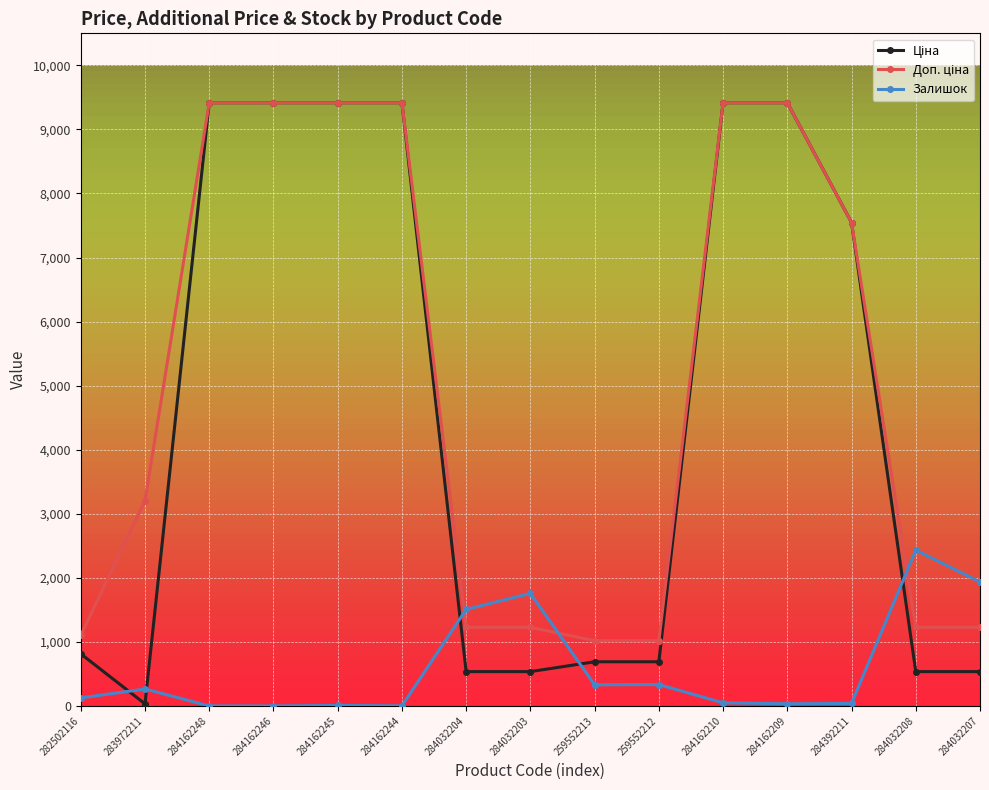

True or false: Залишок has more than 2 points higher than both neighbors.

True